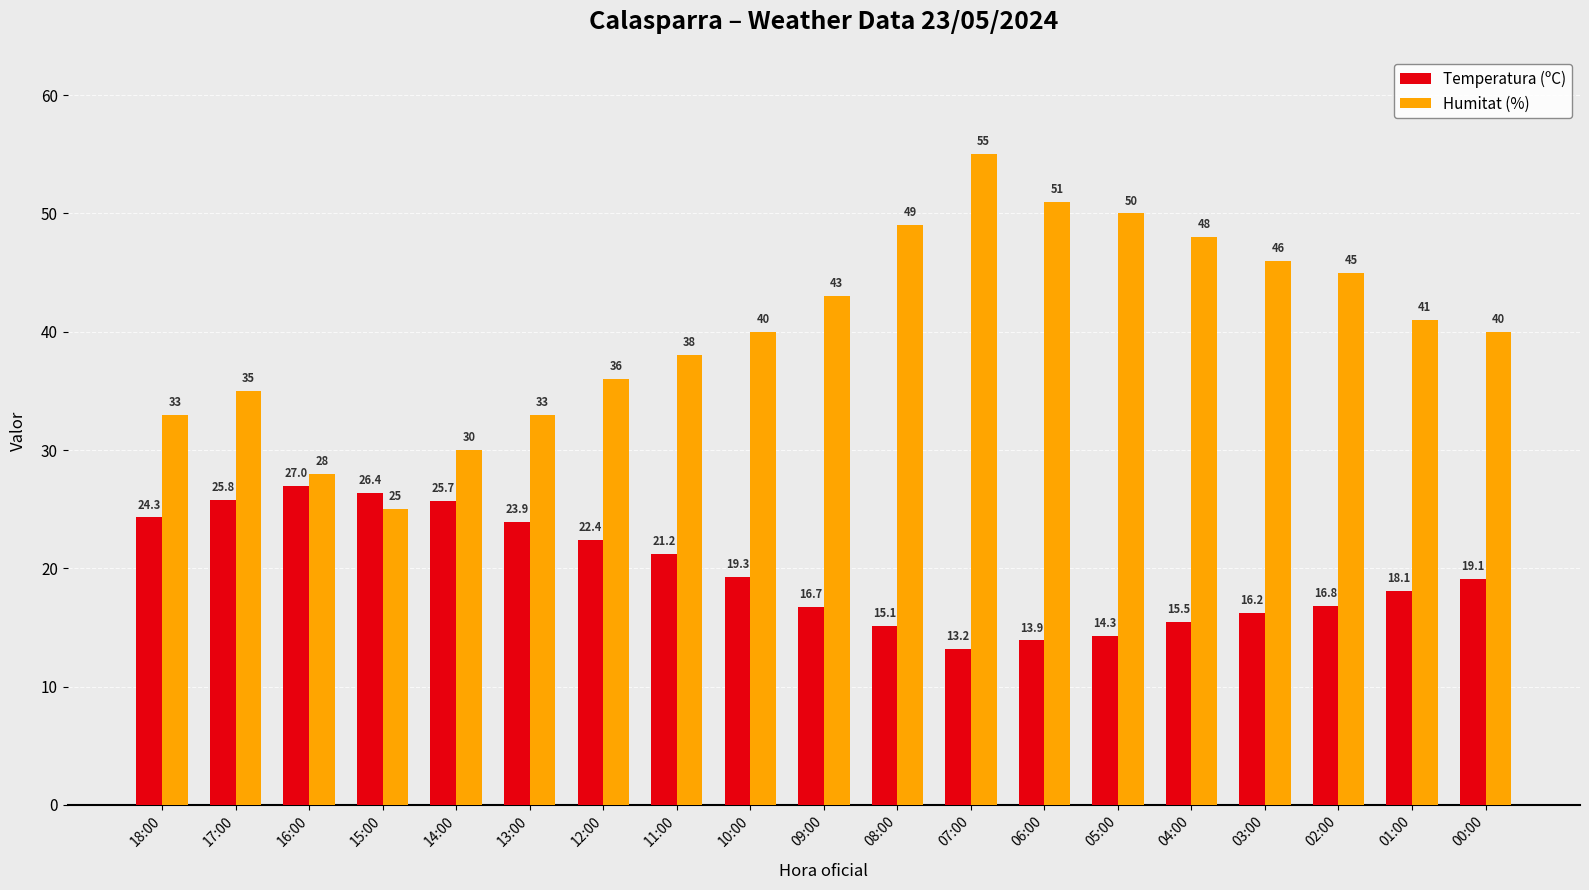

What are all the series names shown in the legend?

Temperatura (ºC), Humitat (%)